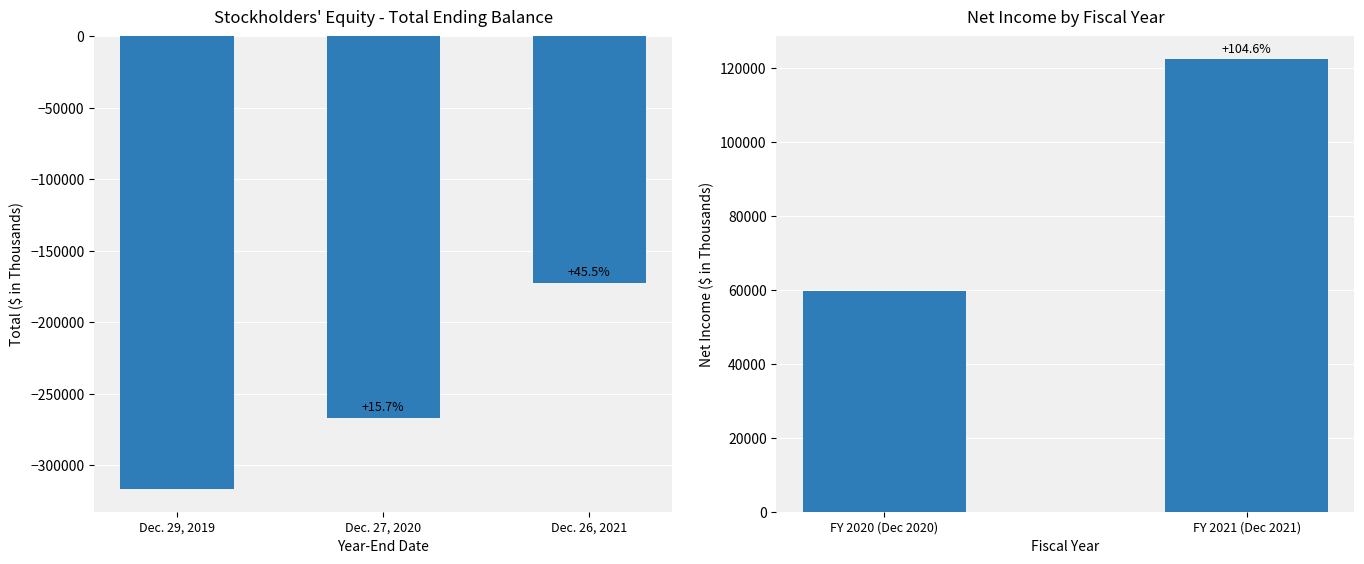

List the labels in order of value, smallest first.

Dec. 29, 2019, Dec. 27, 2020, Dec. 26, 2021